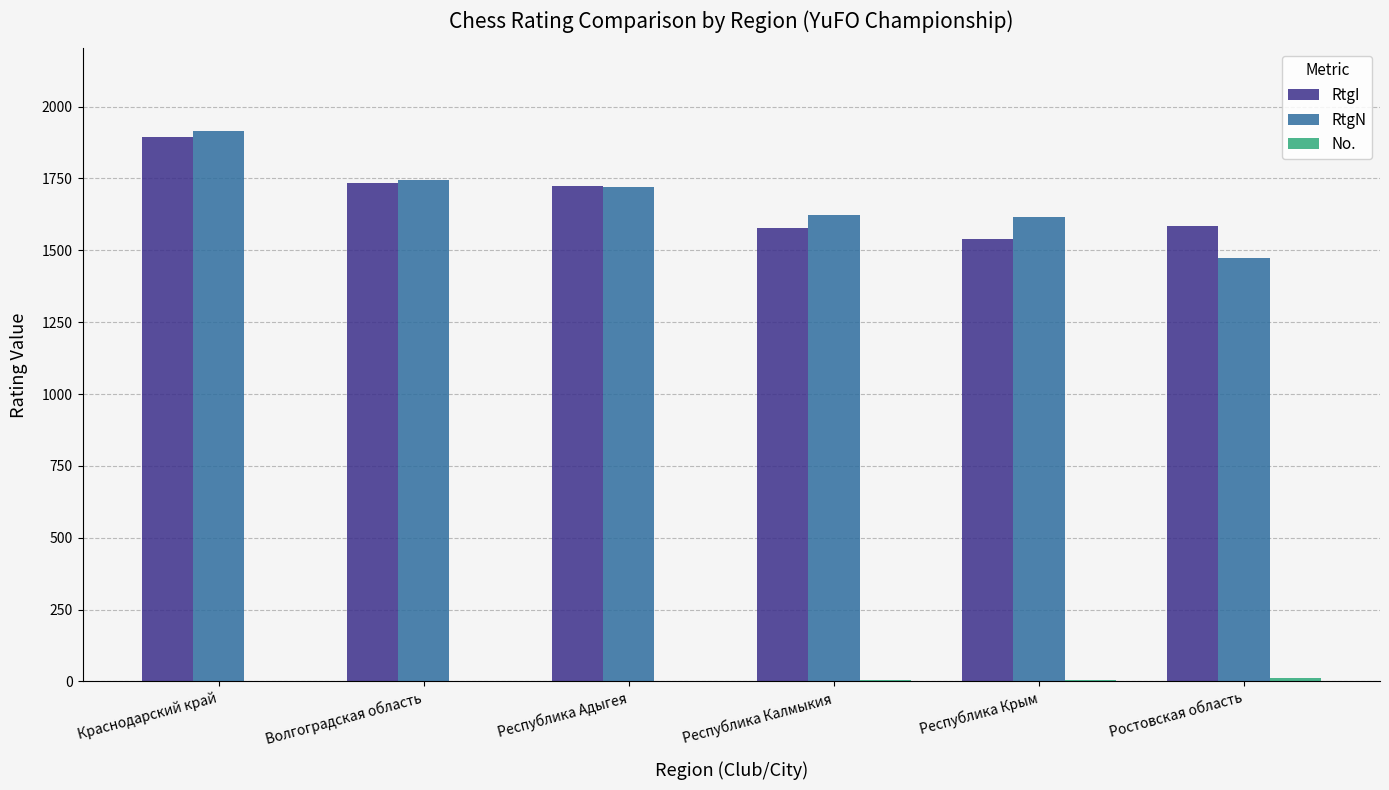

At which category is the sum across all series the highest?

Краснодарский край